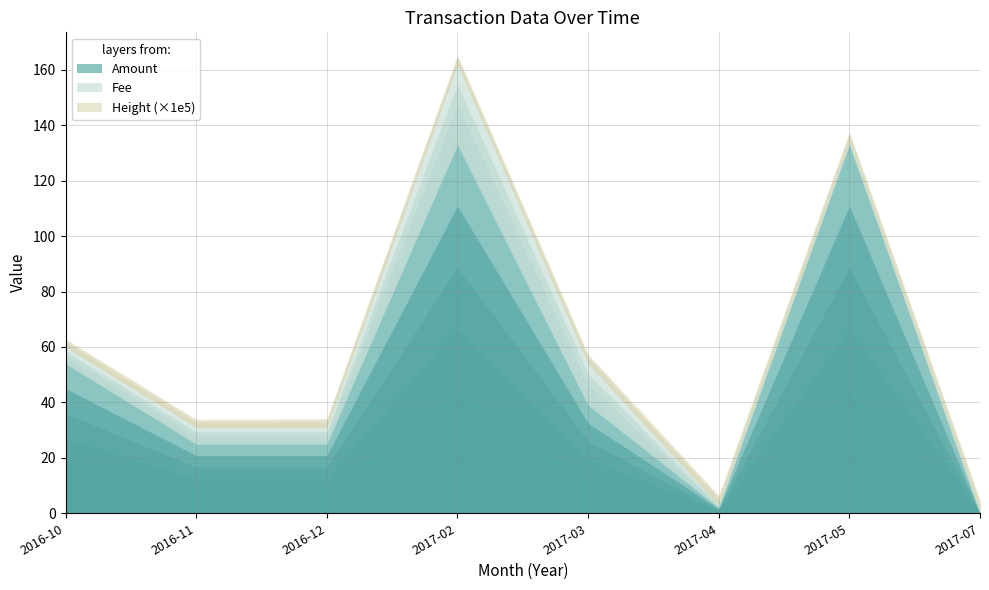

Reading left to right, transcribe all the data shown in this chart.

Amount: 54.0	25.0	25.0	133.0	39.0	2.0	133.0	0.0
Fee: 6.0	6.0	6.0	29.0	15.0	1.0	1.0	1.0
Height_scaled: 286915.0	289353.0	307943.0	325138.0	334298.0	345213.0	360455.0	384494.0